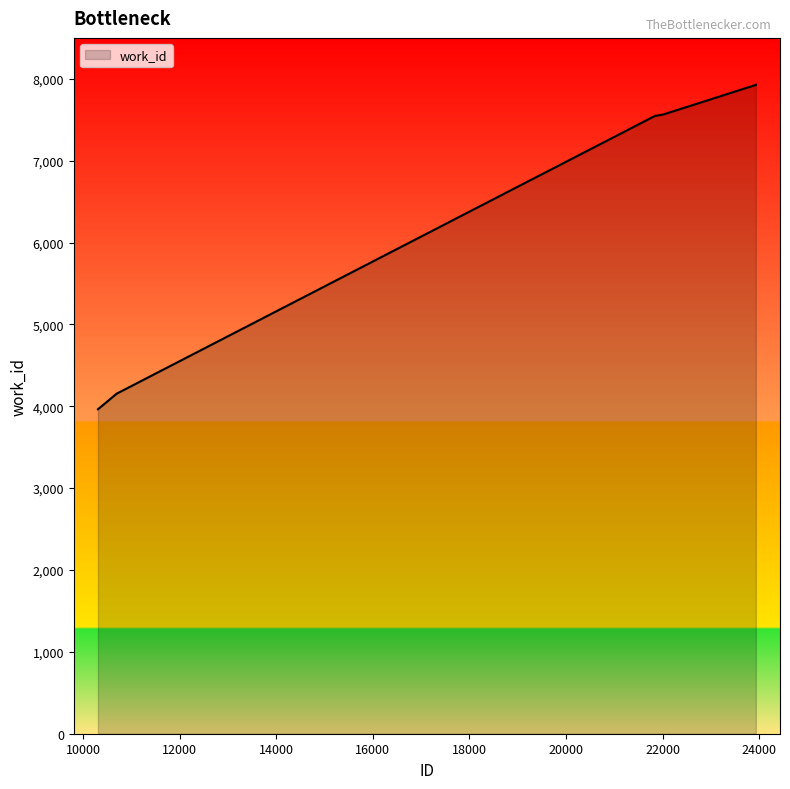

What is the smallest value displayed?

3963